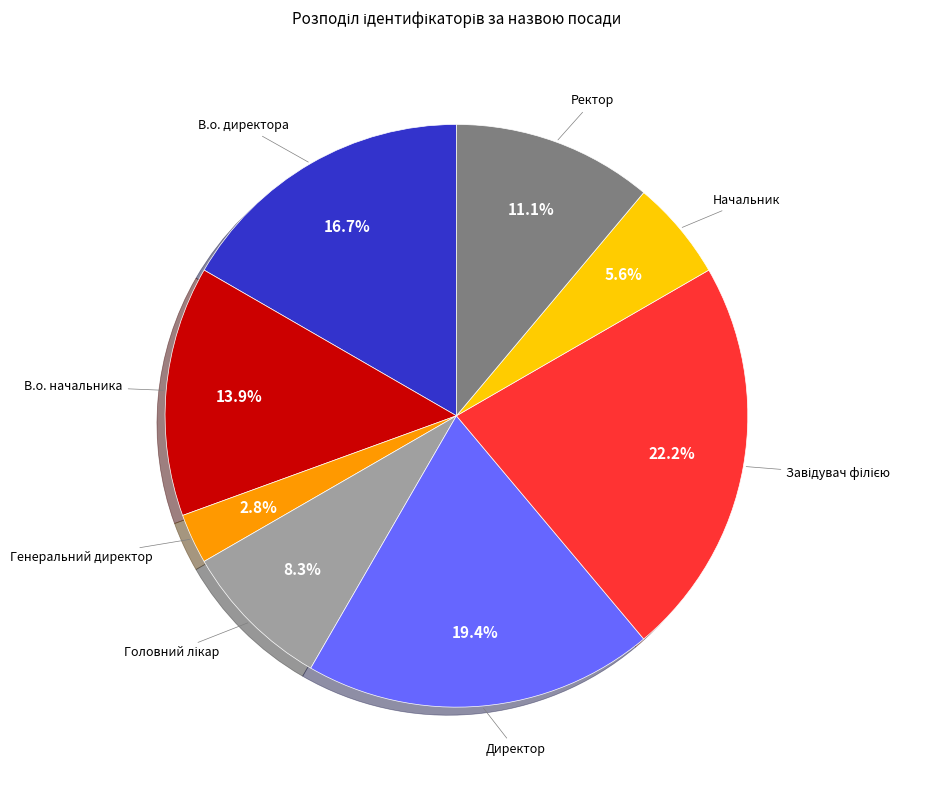

Which category has the smallest portion of the pie?

Генеральний директор